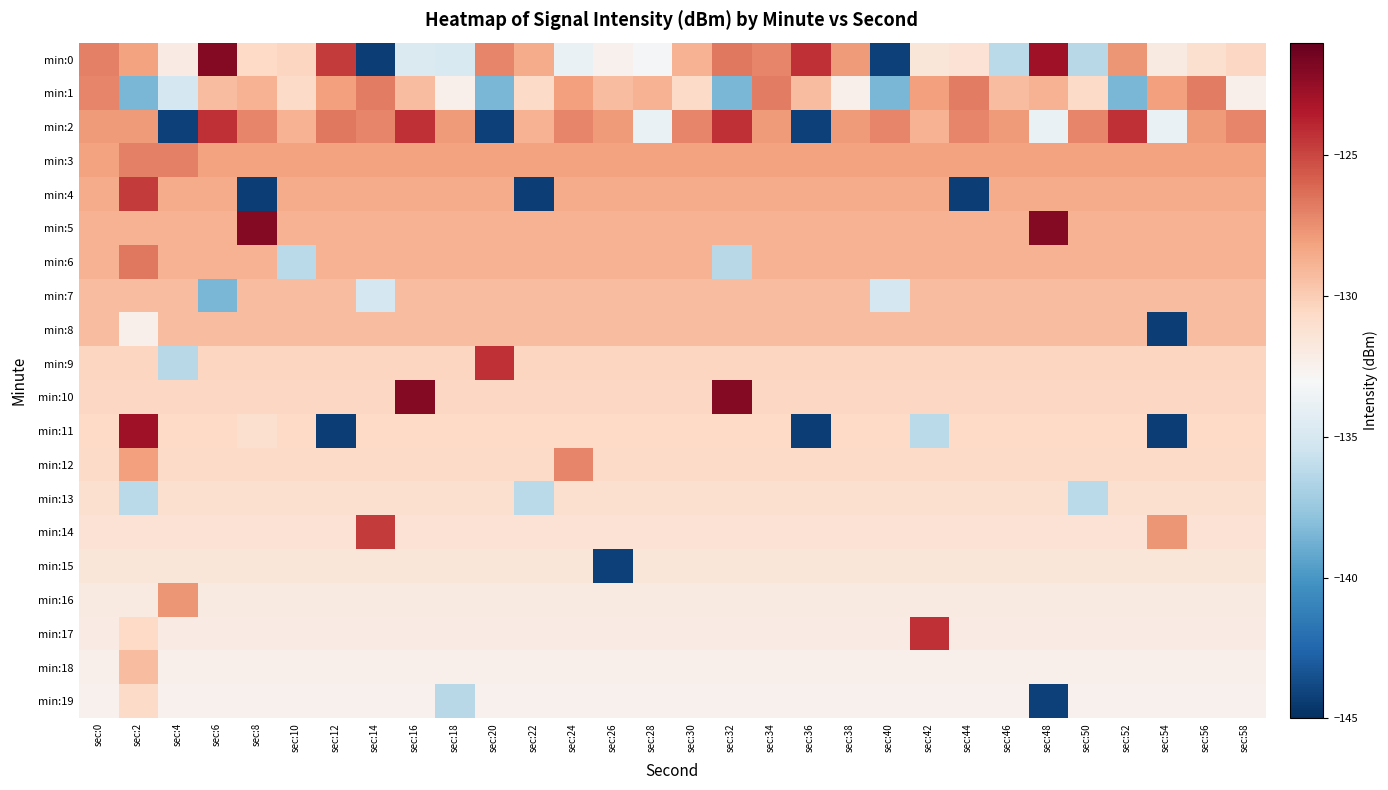

Reading left to right, what are all the values shown in this chart?

min:0: sec:0=-126.9	sec:2=-128.2	sec:4=-132.0	sec:6=-122.0	sec:8=-130.6	sec:10=-130.4	sec:12=-124.6	sec:14=-144.3	sec:16=-134.7	sec:18=-134.8	sec:20=-127.1	sec:22=-128.5	sec:24=-133.8	sec:26=-132.5	sec:28=-133.2	sec:30=-128.8	sec:32=-126.7	sec:34=-127.2	sec:36=-124.3	sec:38=-127.9	sec:40=-144.2	sec:42=-131.5	sec:44=-131.2	sec:46=-136.2	sec:48=-122.8	sec:50=-136.3	sec:52=-127.7	sec:54=-131.9	sec:56=-131.1	sec:58=-130.5
min:1: sec:0=-127.1	sec:2=-138.5	sec:4=-135.1	sec:6=-129.3	sec:8=-128.8	sec:10=-130.7	sec:12=-128.1	sec:14=-126.8	sec:16=-129.3	sec:18=-132.4	sec:20=-138.5	sec:22=-130.7	sec:24=-128.1	sec:26=-129.3	sec:28=-128.8	sec:30=-130.7	sec:32=-138.5	sec:34=-126.8	sec:36=-129.3	sec:38=-132.4	sec:40=-138.5	sec:42=-128.1	sec:44=-126.8	sec:46=-129.3	sec:48=-128.8	sec:50=-130.7	sec:52=-138.5	sec:54=-128.1	sec:56=-126.8	sec:58=-132.4
min:2: sec:0=-127.9	sec:2=-127.9	sec:4=-144.2	sec:6=-124.3	sec:8=-127.1	sec:10=-128.8	sec:12=-126.7	sec:14=-127.2	sec:16=-124.3	sec:18=-127.9	sec:20=-144.2	sec:22=-128.8	sec:24=-127.2	sec:26=-127.9	sec:28=-133.8	sec:30=-127.1	sec:32=-124.3	sec:34=-127.9	sec:36=-144.2	sec:38=-127.9	sec:40=-127.1	sec:42=-128.8	sec:44=-127.2	sec:46=-127.9	sec:48=-133.8	sec:50=-127.1	sec:52=-124.3	sec:54=-133.8	sec:56=-127.9	sec:58=-127.1
min:3: sec:0=-128.2	sec:2=-126.9	sec:4=-126.9	sec:6=-128.2	sec:8=-128.2	sec:10=-128.2	sec:12=-128.2	sec:14=-128.2	sec:16=-128.2	sec:18=-128.2	sec:20=-128.2	sec:22=-128.2	sec:24=-128.2	sec:26=-128.2	sec:28=-128.2	sec:30=-128.2	sec:32=-128.2	sec:34=-128.2	sec:36=-128.2	sec:38=-128.2	sec:40=-128.2	sec:42=-128.2	sec:44=-128.2	sec:46=-128.2	sec:48=-128.2	sec:50=-128.2	sec:52=-128.2	sec:54=-128.2	sec:56=-128.2	sec:58=-128.2
min:4: sec:0=-128.5	sec:2=-124.6	sec:4=-128.5	sec:6=-128.5	sec:8=-144.3	sec:10=-128.5	sec:12=-128.5	sec:14=-128.5	sec:16=-128.5	sec:18=-128.5	sec:20=-128.5	sec:22=-144.3	sec:24=-128.5	sec:26=-128.5	sec:28=-128.5	sec:30=-128.5	sec:32=-128.5	sec:34=-128.5	sec:36=-128.5	sec:38=-128.5	sec:40=-128.5	sec:42=-128.5	sec:44=-144.3	sec:46=-128.5	sec:48=-128.5	sec:50=-128.5	sec:52=-128.5	sec:54=-128.5	sec:56=-128.5	sec:58=-128.5
min:5: sec:0=-128.8	sec:2=-128.8	sec:4=-128.8	sec:6=-128.8	sec:8=-122.0	sec:10=-128.8	sec:12=-128.8	sec:14=-128.8	sec:16=-128.8	sec:18=-128.8	sec:20=-128.8	sec:22=-128.8	sec:24=-128.8	sec:26=-128.8	sec:28=-128.8	sec:30=-128.8	sec:32=-128.8	sec:34=-128.8	sec:36=-128.8	sec:38=-128.8	sec:40=-128.8	sec:42=-128.8	sec:44=-128.8	sec:46=-128.8	sec:48=-122.0	sec:50=-128.8	sec:52=-128.8	sec:54=-128.8	sec:56=-128.8	sec:58=-128.8
min:6: sec:0=-128.8	sec:2=-126.7	sec:4=-128.8	sec:6=-128.8	sec:8=-128.8	sec:10=-136.2	sec:12=-128.8	sec:14=-128.8	sec:16=-128.8	sec:18=-128.8	sec:20=-128.8	sec:22=-128.8	sec:24=-128.8	sec:26=-128.8	sec:28=-128.8	sec:30=-128.8	sec:32=-136.3	sec:34=-128.8	sec:36=-128.8	sec:38=-128.8	sec:40=-128.8	sec:42=-128.8	sec:44=-128.8	sec:46=-128.8	sec:48=-128.8	sec:50=-128.8	sec:52=-128.8	sec:54=-128.8	sec:56=-128.8	sec:58=-128.8
min:7: sec:0=-129.3	sec:2=-129.3	sec:4=-129.3	sec:6=-138.5	sec:8=-129.3	sec:10=-129.3	sec:12=-129.3	sec:14=-135.1	sec:16=-129.3	sec:18=-129.3	sec:20=-129.3	sec:22=-129.3	sec:24=-129.3	sec:26=-129.3	sec:28=-129.3	sec:30=-129.3	sec:32=-129.3	sec:34=-129.3	sec:36=-129.3	sec:38=-129.3	sec:40=-135.1	sec:42=-129.3	sec:44=-129.3	sec:46=-129.3	sec:48=-129.3	sec:50=-129.3	sec:52=-129.3	sec:54=-129.3	sec:56=-129.3	sec:58=-129.3
min:8: sec:0=-129.3	sec:2=-132.4	sec:4=-129.3	sec:6=-129.3	sec:8=-129.3	sec:10=-129.3	sec:12=-129.3	sec:14=-129.3	sec:16=-129.3	sec:18=-129.3	sec:20=-129.3	sec:22=-129.3	sec:24=-129.3	sec:26=-129.3	sec:28=-129.3	sec:30=-129.3	sec:32=-129.3	sec:34=-129.3	sec:36=-129.3	sec:38=-129.3	sec:40=-129.3	sec:42=-129.3	sec:44=-129.3	sec:46=-129.3	sec:48=-129.3	sec:50=-129.3	sec:52=-129.3	sec:54=-144.3	sec:56=-129.3	sec:58=-129.3
min:9: sec:0=-130.4	sec:2=-130.4	sec:4=-136.3	sec:6=-130.4	sec:8=-130.4	sec:10=-130.4	sec:12=-130.4	sec:14=-130.4	sec:16=-130.4	sec:18=-130.4	sec:20=-124.3	sec:22=-130.4	sec:24=-130.4	sec:26=-130.4	sec:28=-130.4	sec:30=-130.4	sec:32=-130.4	sec:34=-130.4	sec:36=-130.4	sec:38=-130.4	sec:40=-130.4	sec:42=-130.4	sec:44=-130.4	sec:46=-130.4	sec:48=-130.4	sec:50=-130.4	sec:52=-130.4	sec:54=-130.4	sec:56=-130.4	sec:58=-130.4
min:10: sec:0=-130.5	sec:2=-130.5	sec:4=-130.5	sec:6=-130.5	sec:8=-130.5	sec:10=-130.5	sec:12=-130.5	sec:14=-130.5	sec:16=-122.0	sec:18=-130.5	sec:20=-130.5	sec:22=-130.5	sec:24=-130.5	sec:26=-130.5	sec:28=-130.5	sec:30=-130.5	sec:32=-122.0	sec:34=-130.5	sec:36=-130.5	sec:38=-130.5	sec:40=-130.5	sec:42=-130.5	sec:44=-130.5	sec:46=-130.5	sec:48=-130.5	sec:50=-130.5	sec:52=-130.5	sec:54=-130.5	sec:56=-130.5	sec:58=-130.5
min:11: sec:0=-130.6	sec:2=-122.8	sec:4=-130.6	sec:6=-130.6	sec:8=-131.1	sec:10=-130.6	sec:12=-144.3	sec:14=-130.6	sec:16=-130.6	sec:18=-130.6	sec:20=-130.6	sec:22=-130.6	sec:24=-130.6	sec:26=-130.6	sec:28=-130.6	sec:30=-130.6	sec:32=-130.6	sec:34=-130.6	sec:36=-144.3	sec:38=-130.6	sec:40=-130.6	sec:42=-136.2	sec:44=-130.6	sec:46=-130.6	sec:48=-130.6	sec:50=-130.6	sec:52=-130.6	sec:54=-144.3	sec:56=-130.6	sec:58=-130.6
min:12: sec:0=-130.7	sec:2=-128.1	sec:4=-130.7	sec:6=-130.7	sec:8=-130.7	sec:10=-130.7	sec:12=-130.7	sec:14=-130.7	sec:16=-130.7	sec:18=-130.7	sec:20=-130.7	sec:22=-130.7	sec:24=-127.1	sec:26=-130.7	sec:28=-130.7	sec:30=-130.7	sec:32=-130.7	sec:34=-130.7	sec:36=-130.7	sec:38=-130.7	sec:40=-130.7	sec:42=-130.7	sec:44=-130.7	sec:46=-130.7	sec:48=-130.7	sec:50=-130.7	sec:52=-130.7	sec:54=-130.7	sec:56=-130.7	sec:58=-130.7
min:13: sec:0=-131.1	sec:2=-136.2	sec:4=-131.1	sec:6=-131.1	sec:8=-131.1	sec:10=-131.1	sec:12=-131.1	sec:14=-131.1	sec:16=-131.1	sec:18=-131.1	sec:20=-131.1	sec:22=-136.2	sec:24=-131.1	sec:26=-131.1	sec:28=-131.1	sec:30=-131.1	sec:32=-131.1	sec:34=-131.1	sec:36=-131.1	sec:38=-131.1	sec:40=-131.1	sec:42=-131.1	sec:44=-131.1	sec:46=-131.1	sec:48=-131.1	sec:50=-136.2	sec:52=-131.1	sec:54=-131.1	sec:56=-131.1	sec:58=-131.1
min:14: sec:0=-131.2	sec:2=-131.2	sec:4=-131.2	sec:6=-131.2	sec:8=-131.2	sec:10=-131.2	sec:12=-131.2	sec:14=-124.6	sec:16=-131.2	sec:18=-131.2	sec:20=-131.2	sec:22=-131.2	sec:24=-131.2	sec:26=-131.2	sec:28=-131.2	sec:30=-131.2	sec:32=-131.2	sec:34=-131.2	sec:36=-131.2	sec:38=-131.2	sec:40=-131.2	sec:42=-131.2	sec:44=-131.2	sec:46=-131.2	sec:48=-131.2	sec:50=-131.2	sec:52=-131.2	sec:54=-127.7	sec:56=-131.2	sec:58=-131.2
min:15: sec:0=-131.5	sec:2=-131.5	sec:4=-131.5	sec:6=-131.5	sec:8=-131.5	sec:10=-131.5	sec:12=-131.5	sec:14=-131.5	sec:16=-131.5	sec:18=-131.5	sec:20=-131.5	sec:22=-131.5	sec:24=-131.5	sec:26=-144.2	sec:28=-131.5	sec:30=-131.5	sec:32=-131.5	sec:34=-131.5	sec:36=-131.5	sec:38=-131.5	sec:40=-131.5	sec:42=-131.5	sec:44=-131.5	sec:46=-131.5	sec:48=-131.5	sec:50=-131.5	sec:52=-131.5	sec:54=-131.5	sec:56=-131.5	sec:58=-131.5
min:16: sec:0=-131.9	sec:2=-131.9	sec:4=-127.7	sec:6=-131.9	sec:8=-131.9	sec:10=-131.9	sec:12=-131.9	sec:14=-131.9	sec:16=-131.9	sec:18=-131.9	sec:20=-131.9	sec:22=-131.9	sec:24=-131.9	sec:26=-131.9	sec:28=-131.9	sec:30=-131.9	sec:32=-131.9	sec:34=-131.9	sec:36=-131.9	sec:38=-131.9	sec:40=-131.9	sec:42=-131.9	sec:44=-131.9	sec:46=-131.9	sec:48=-131.9	sec:50=-131.9	sec:52=-131.9	sec:54=-131.9	sec:56=-131.9	sec:58=-131.9
min:17: sec:0=-132.0	sec:2=-130.6	sec:4=-132.0	sec:6=-132.0	sec:8=-132.0	sec:10=-132.0	sec:12=-132.0	sec:14=-132.0	sec:16=-132.0	sec:18=-132.0	sec:20=-132.0	sec:22=-132.0	sec:24=-132.0	sec:26=-132.0	sec:28=-132.0	sec:30=-132.0	sec:32=-132.0	sec:34=-132.0	sec:36=-132.0	sec:38=-132.0	sec:40=-132.0	sec:42=-124.3	sec:44=-132.0	sec:46=-132.0	sec:48=-132.0	sec:50=-132.0	sec:52=-132.0	sec:54=-132.0	sec:56=-132.0	sec:58=-132.0
min:18: sec:0=-132.4	sec:2=-129.3	sec:4=-132.4	sec:6=-132.4	sec:8=-132.4	sec:10=-132.4	sec:12=-132.4	sec:14=-132.4	sec:16=-132.4	sec:18=-132.4	sec:20=-132.4	sec:22=-132.4	sec:24=-132.4	sec:26=-132.4	sec:28=-132.4	sec:30=-132.4	sec:32=-132.4	sec:34=-132.4	sec:36=-132.4	sec:38=-132.4	sec:40=-132.4	sec:42=-132.4	sec:44=-132.4	sec:46=-132.4	sec:48=-132.4	sec:50=-132.4	sec:52=-132.4	sec:54=-132.4	sec:56=-132.4	sec:58=-132.4
min:19: sec:0=-132.5	sec:2=-130.7	sec:4=-132.5	sec:6=-132.5	sec:8=-132.5	sec:10=-132.5	sec:12=-132.5	sec:14=-132.5	sec:16=-132.5	sec:18=-136.3	sec:20=-132.5	sec:22=-132.5	sec:24=-132.5	sec:26=-132.5	sec:28=-132.5	sec:30=-132.5	sec:32=-132.5	sec:34=-132.5	sec:36=-132.5	sec:38=-132.5	sec:40=-132.5	sec:42=-132.5	sec:44=-132.5	sec:46=-132.5	sec:48=-144.2	sec:50=-132.5	sec:52=-132.5	sec:54=-132.5	sec:56=-132.5	sec:58=-132.5